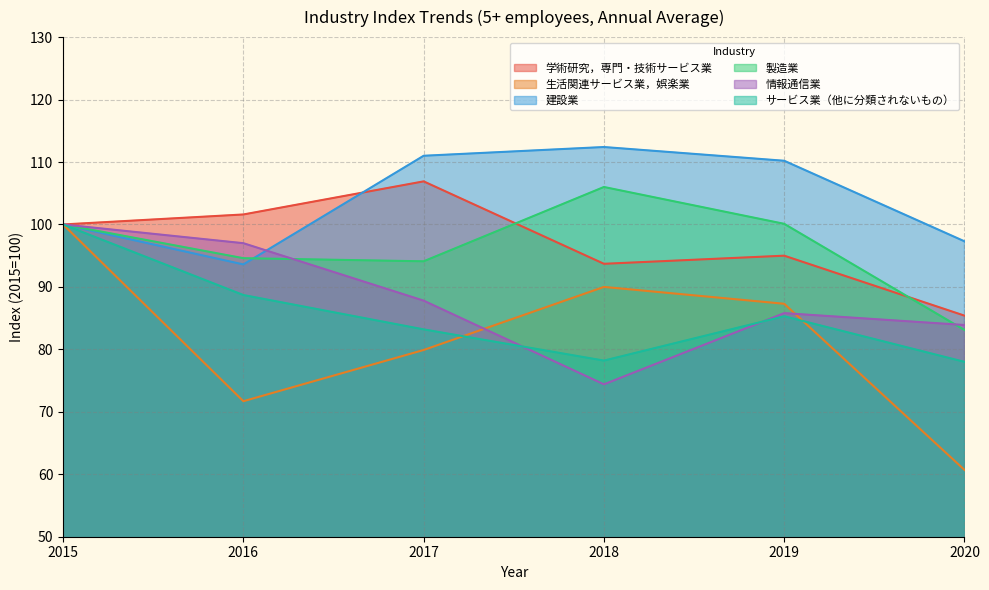

Reading left to right, transcribe all the data shown in this chart.

学術研究，専門・技術サービス業: 100.0	101.6	106.9	93.7	95.0	85.4
生活関連サービス業，娯楽業: 100.0	71.7	79.9	90.0	87.3	60.7
建設業: 100.0	93.6	111.0	112.4	110.2	97.3
製造業: 100.0	94.6	94.1	106.0	100.1	83.1
情報通信業: 100.0	97.0	87.8	74.4	85.8	83.9
サービス業（他に分類されないもの）: 100.0	88.7	83.2	78.2	85.3	78.0